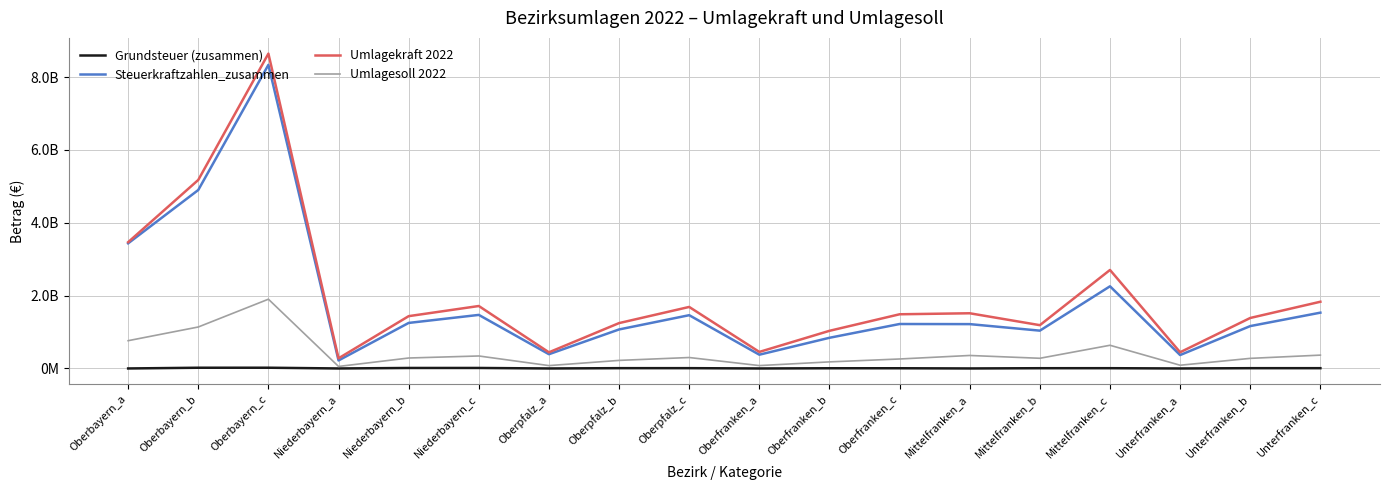

Does the chart have visible grid lines?

Yes